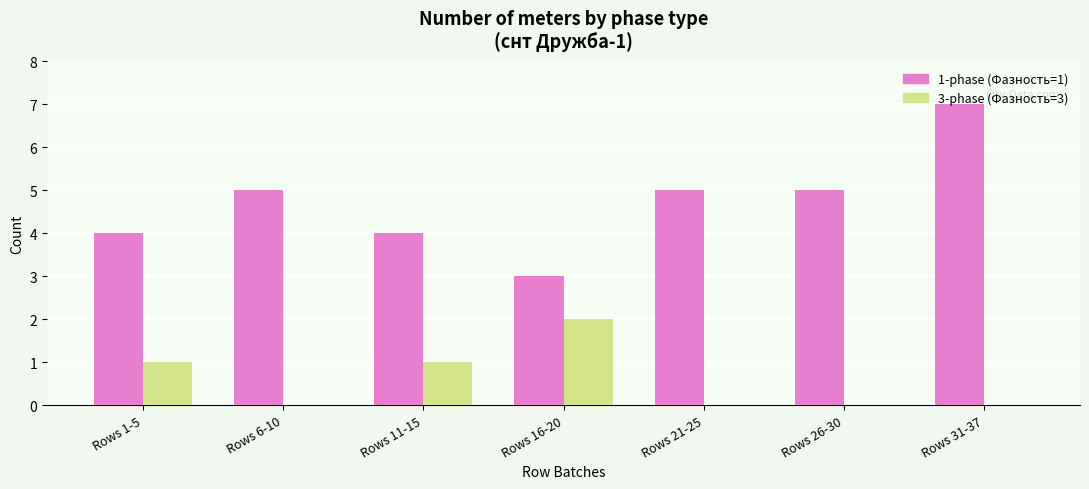

Is the value of 1-phase (Фазность=1) at Rows 6-10 greater than the value of 3-phase (Фазность=3) at Rows 21-25?

Yes